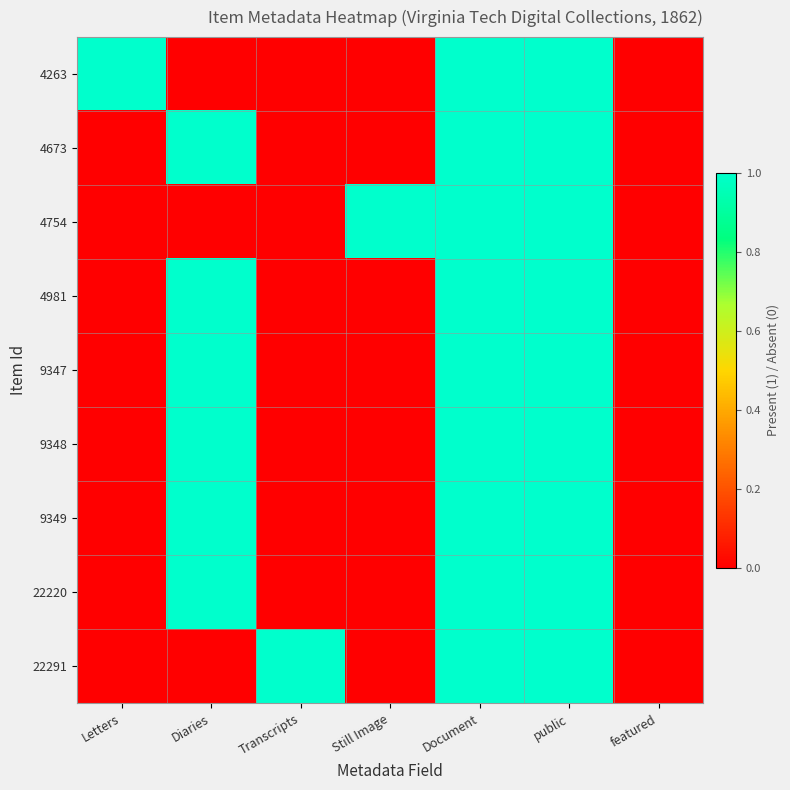

Reading left to right, list all the values displayed in this chart.

4263: Letters=1	Diaries=0	Transcripts=0	Still Image=0	Document=1	public=1	featured=0
4673: Letters=0	Diaries=1	Transcripts=0	Still Image=0	Document=1	public=1	featured=0
4754: Letters=0	Diaries=0	Transcripts=0	Still Image=1	Document=1	public=1	featured=0
4981: Letters=0	Diaries=1	Transcripts=0	Still Image=0	Document=1	public=1	featured=0
9347: Letters=0	Diaries=1	Transcripts=0	Still Image=0	Document=1	public=1	featured=0
9348: Letters=0	Diaries=1	Transcripts=0	Still Image=0	Document=1	public=1	featured=0
9349: Letters=0	Diaries=1	Transcripts=0	Still Image=0	Document=1	public=1	featured=0
22220: Letters=0	Diaries=1	Transcripts=0	Still Image=0	Document=1	public=1	featured=0
22291: Letters=0	Diaries=0	Transcripts=1	Still Image=0	Document=1	public=1	featured=0